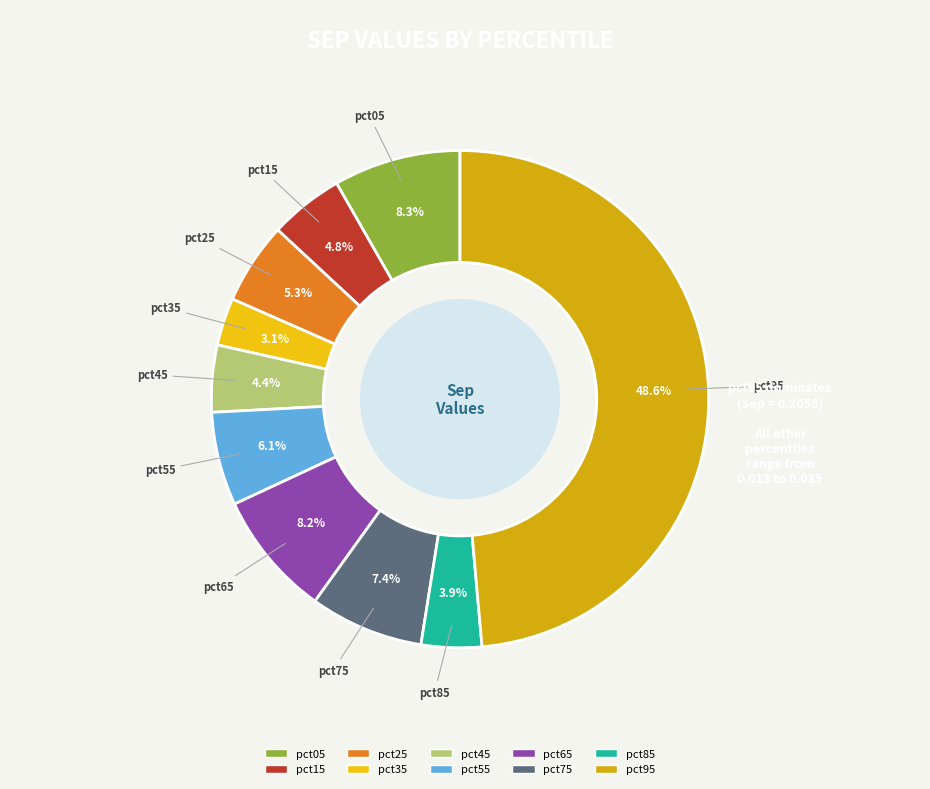

Does pct75 represent more than half of the total?

No